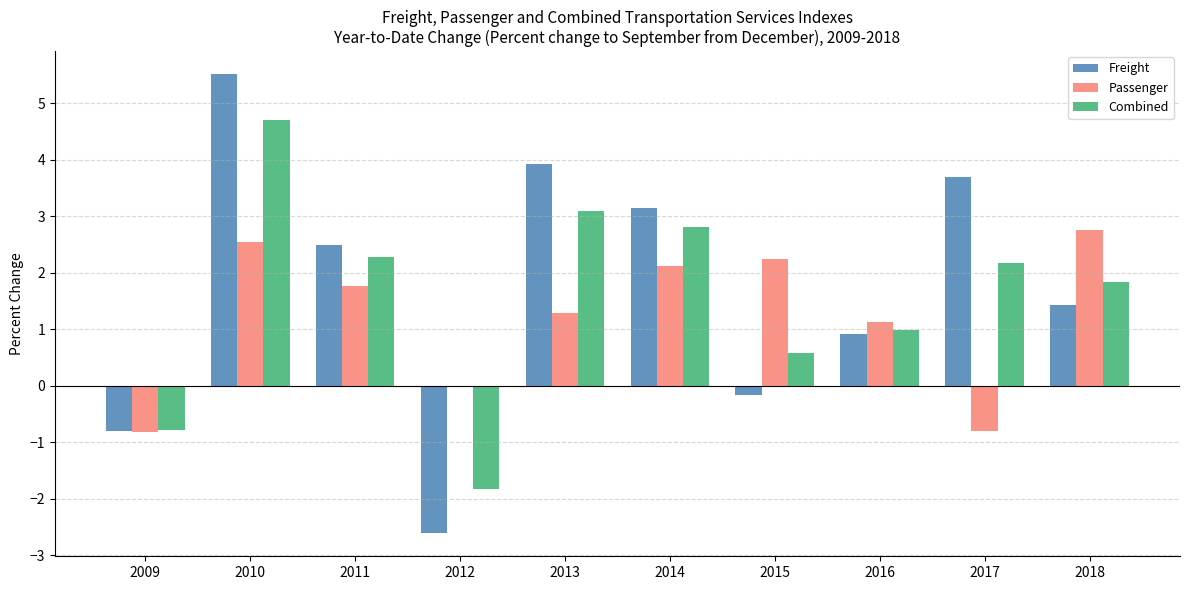

How many series are shown in this chart?

3